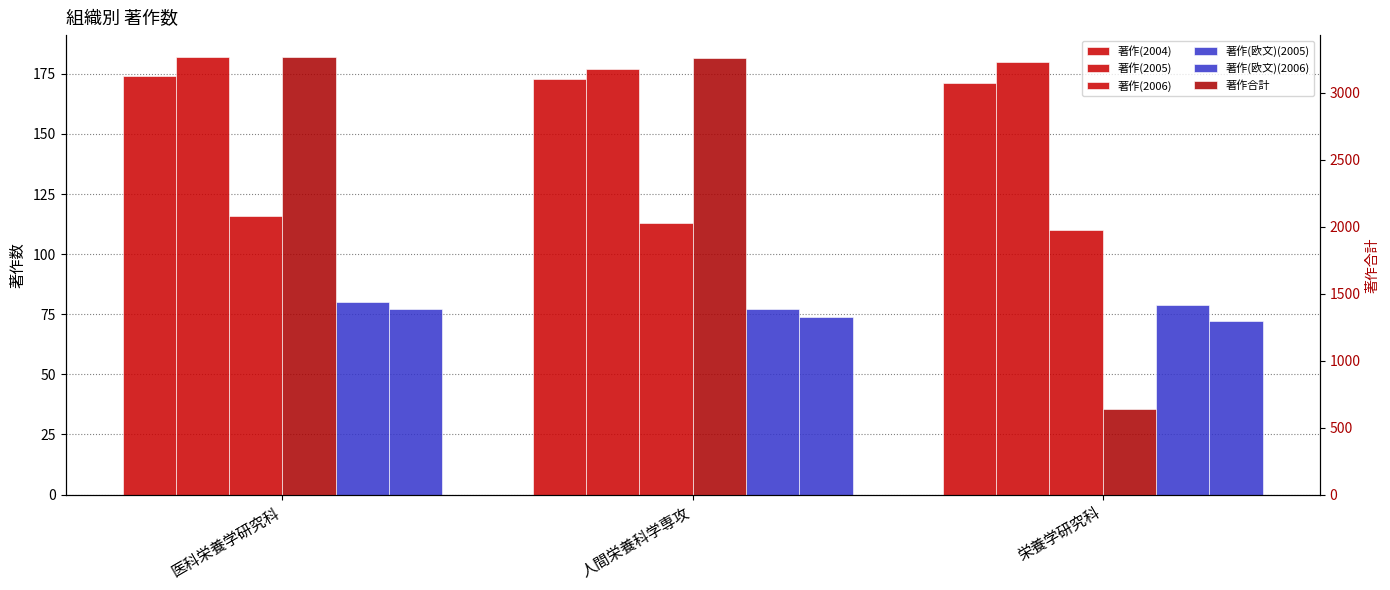

Which category has the lowest value in the 著作(2005) series?

人間栄養科学専攻